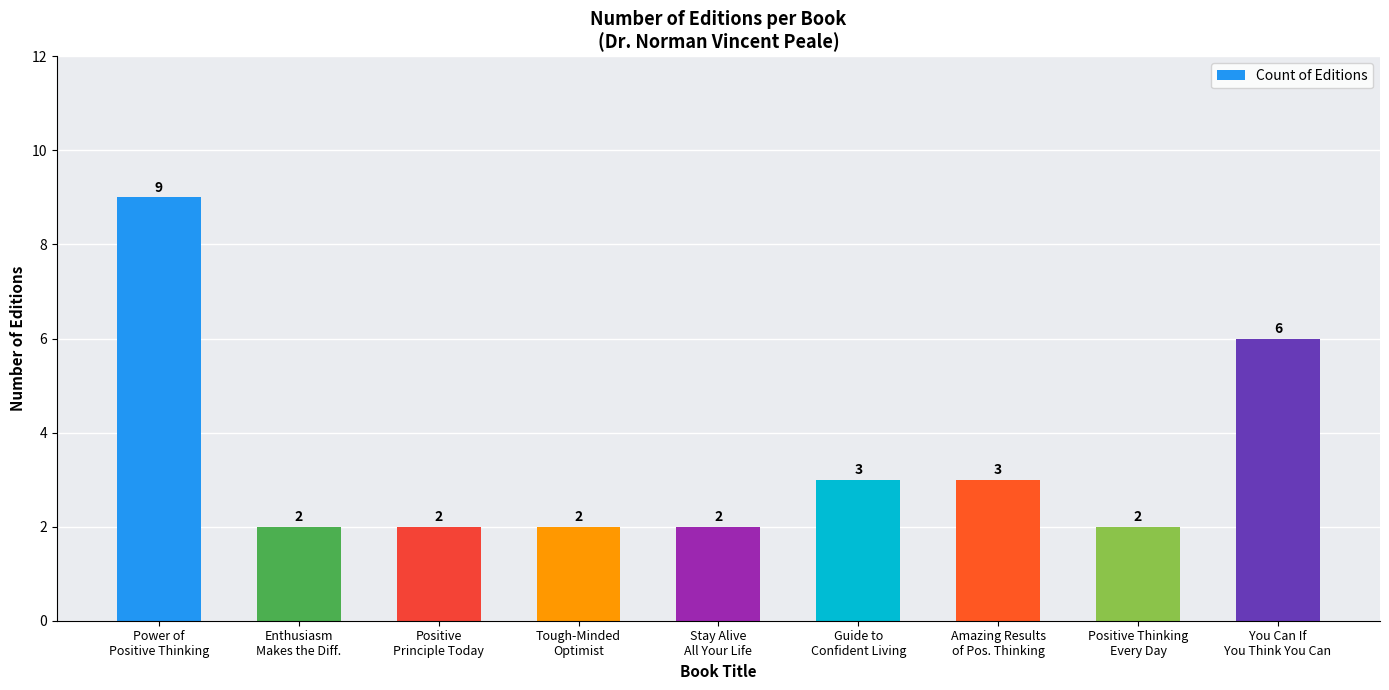

How many values are between 2 and 3?

7